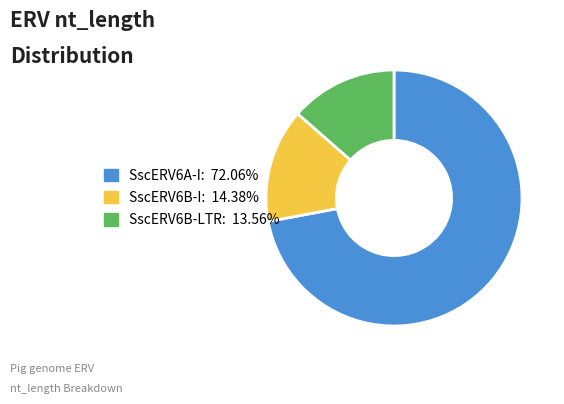

Is there any slice that represents more than half of the pie?

Yes